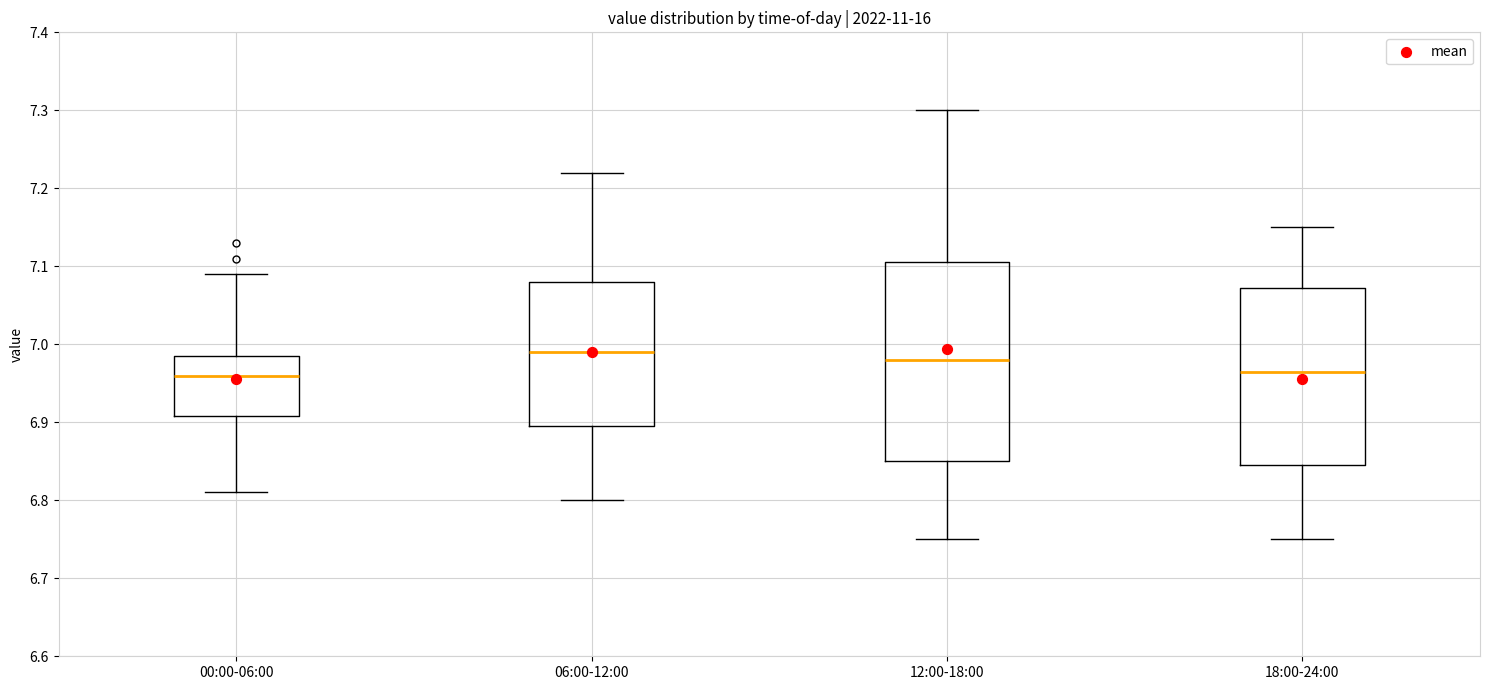

Reading left to right, read every box against the y-axis: the position of its median line, the range the box covers, and the ends of its whiskers. The values are not printed on the chart, so give them approximately, as read against the axis.

00:00-06:00: median 6.96, box 6.91 to 6.99, whiskers 6.81 to 7.09
06:00-12:00: median 6.99, box 6.90 to 7.08, whiskers 6.80 to 7.22
12:00-18:00: median 6.98, box 6.85 to 7.11, whiskers 6.75 to 7.30
18:00-24:00: median 6.97, box 6.85 to 7.07, whiskers 6.75 to 7.15